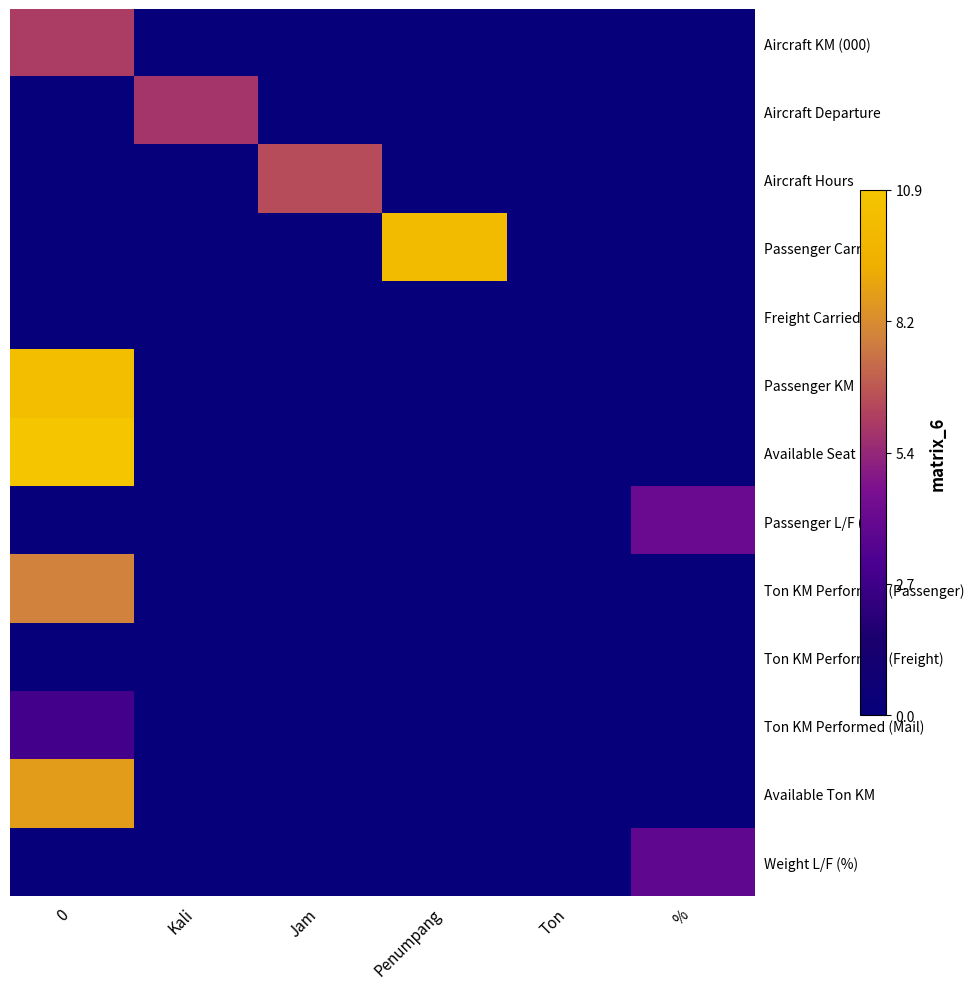

Reading left to right, list all the values displayed in this chart.

Aircraft KM (000): 0=6.1	Kali=0.0	Jam=0.0	Penumpang=0.0	Ton=0.0	%=0.0
Aircraft Departure: 0=0.0	Kali=5.9	Jam=0.0	Penumpang=0.0	Ton=0.0	%=0.0
Aircraft Hours: 0=0.0	Kali=0.0	Jam=6.5	Penumpang=0.0	Ton=0.0	%=0.0
Passenger Carried: 0=0.0	Kali=0.0	Jam=0.0	Penumpang=10.2	Ton=0.0	%=0.0
Freight Carried: 0=0.0	Kali=0.0	Jam=0.0	Penumpang=0.0	Ton=0.0	%=0.0
Passenger KM: 0=10.4	Kali=0.0	Jam=0.0	Penumpang=0.0	Ton=0.0	%=0.0
Available Seat KM: 0=10.9	Kali=0.0	Jam=0.0	Penumpang=0.0	Ton=0.0	%=0.0
Passenger L/F (%): 0=0.0	Kali=0.0	Jam=0.0	Penumpang=0.0	Ton=0.0	%=4.1
Ton KM Performed (Passenger): 0=7.8	Kali=0.0	Jam=0.0	Penumpang=0.0	Ton=0.0	%=0.0
Ton KM Performed (Freight): 0=0.0	Kali=0.0	Jam=0.0	Penumpang=0.0	Ton=0.0	%=0.0
Ton KM Performed (Mail): 0=2.9	Kali=0.0	Jam=0.0	Penumpang=0.0	Ton=0.0	%=0.0
Available Ton KM: 0=8.7	Kali=0.0	Jam=0.0	Penumpang=0.0	Ton=0.0	%=0.0
Weight L/F (%): 0=0.0	Kali=0.0	Jam=0.0	Penumpang=0.0	Ton=0.0	%=3.8